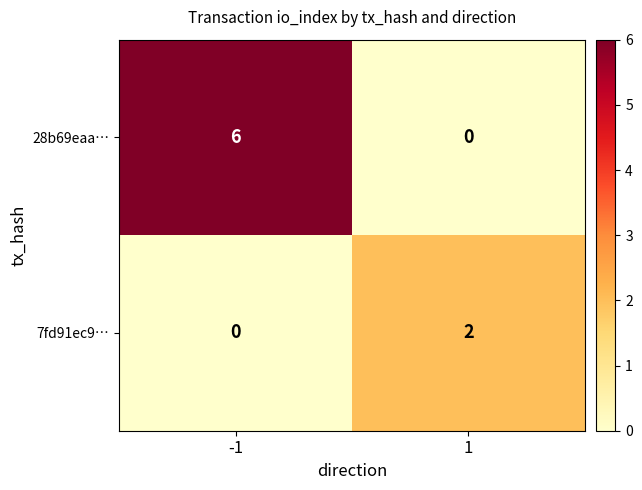

Rank the series by their maximum value, from lowest to highest.

7fd91ec9…, 28b69eaa…